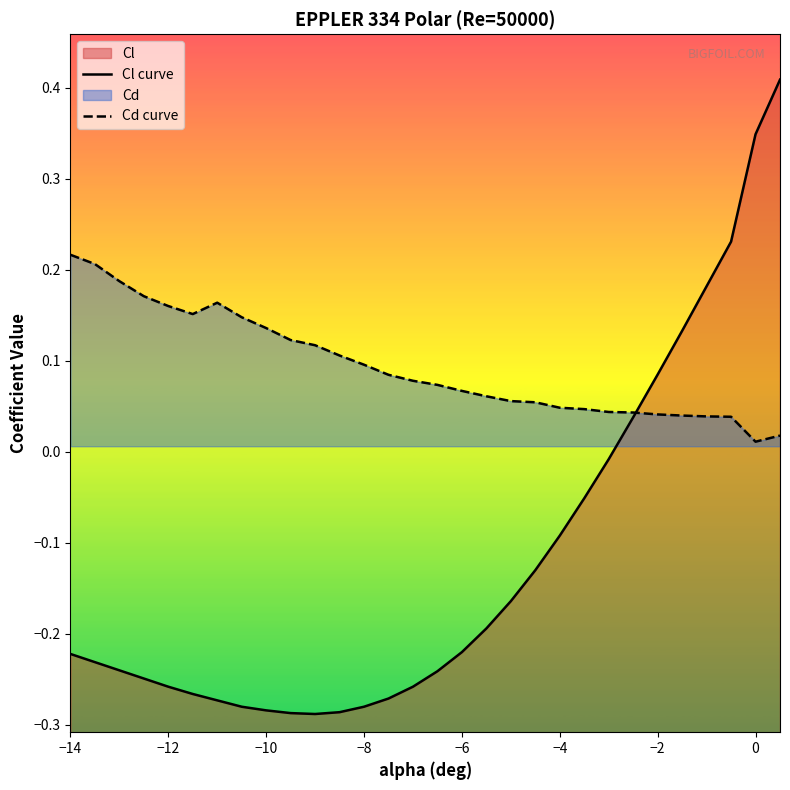

What is the maximum value shown in the chart?

0.4